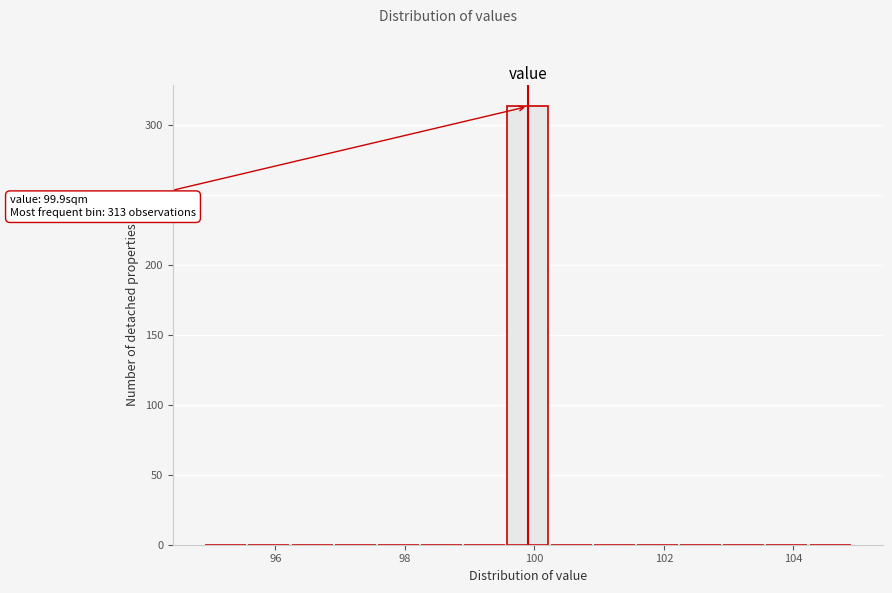

Around what value on the x-axis is the tallest bar? Give the approximate position of its centre, as read against the axis.

100.0